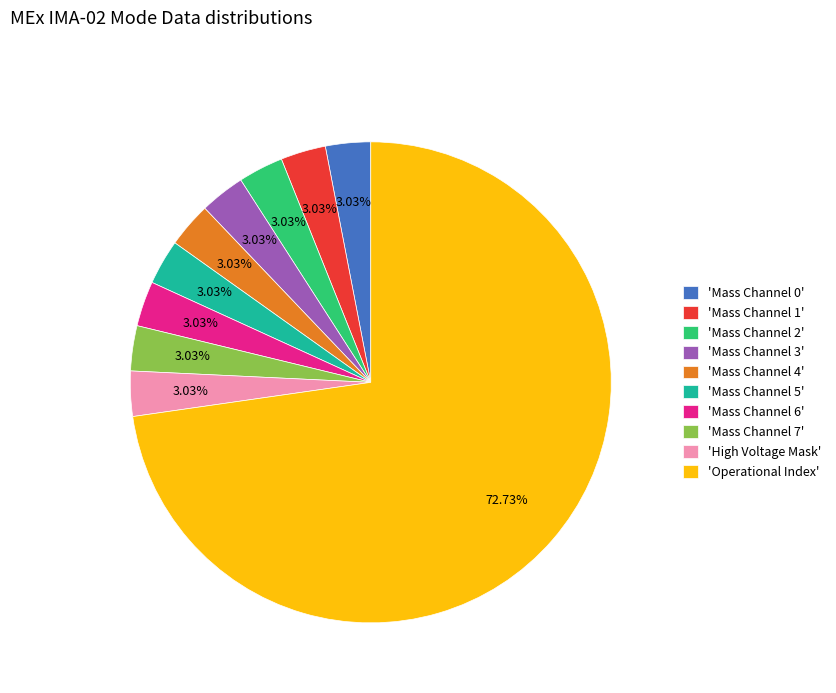

What is the largest slice in the pie chart?

'Operational Index'